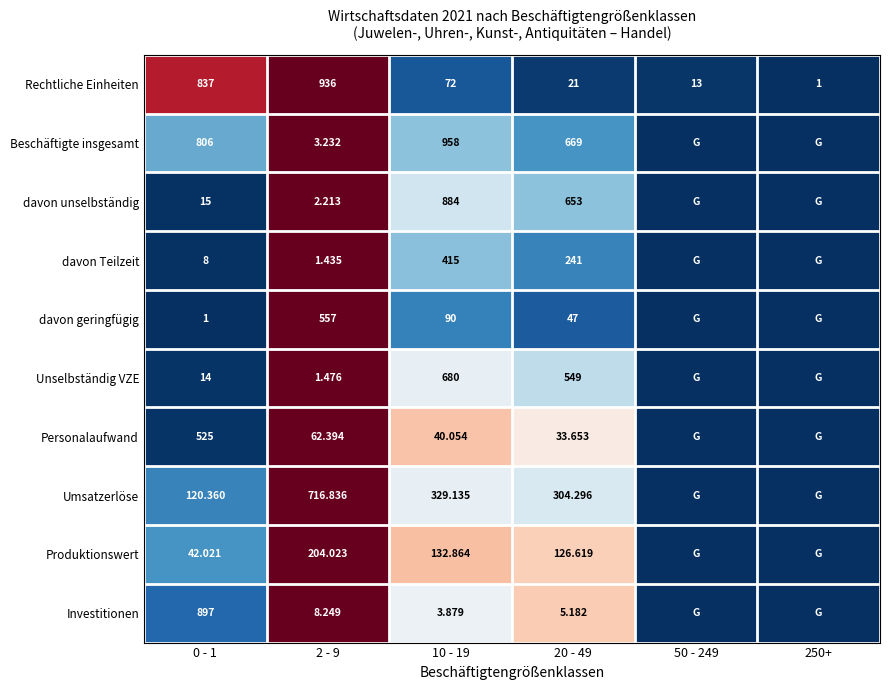

How many data points does each series have?

6